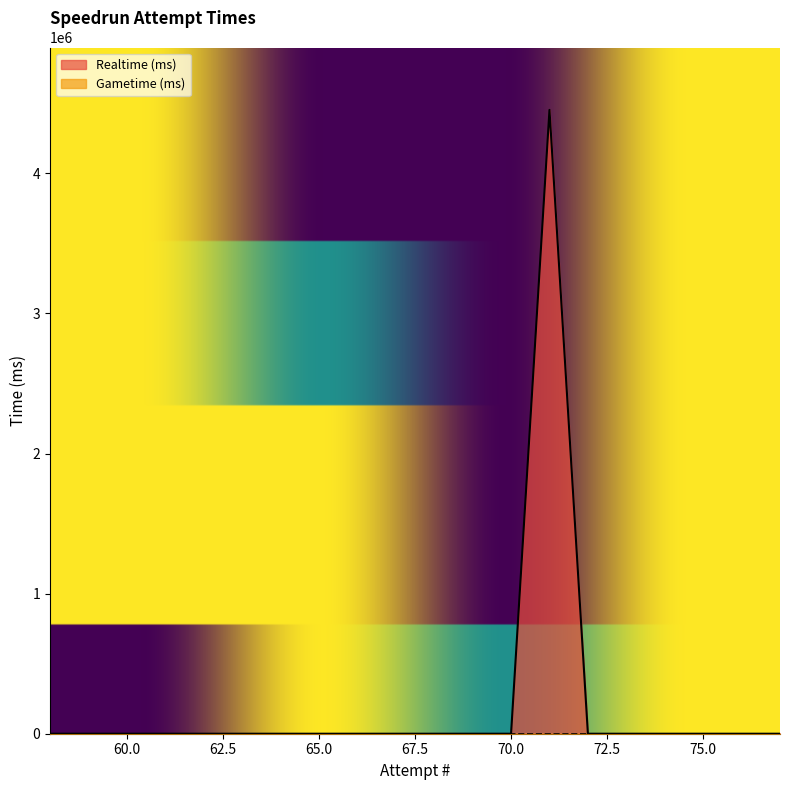

Between 65 and 74, which is larger?

65